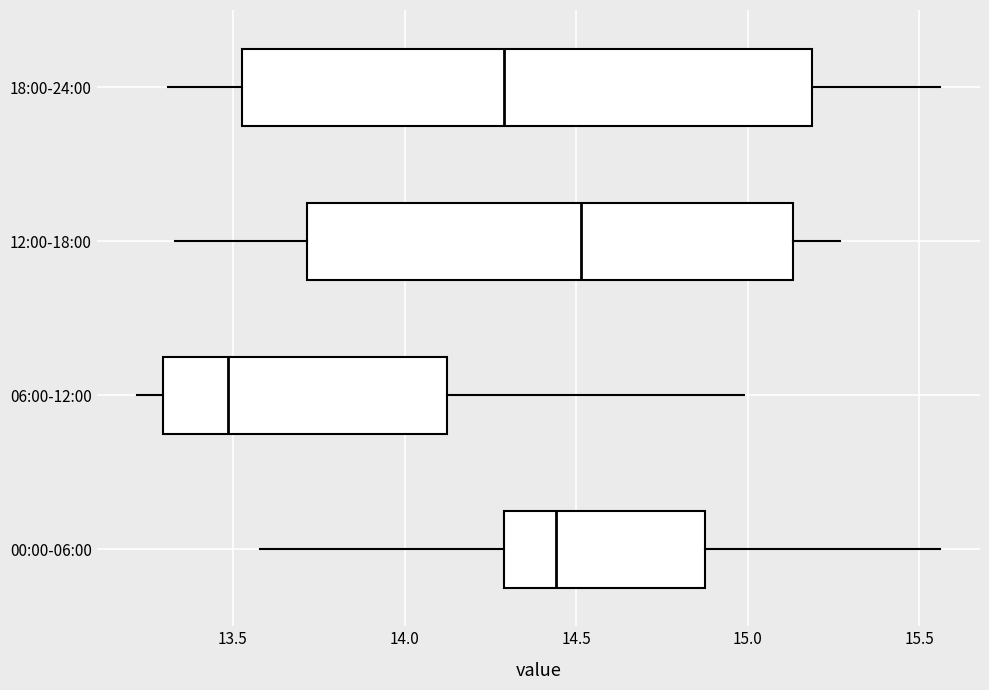

Which box is the widest, from its left edge to its right edge?

18:00-24:00